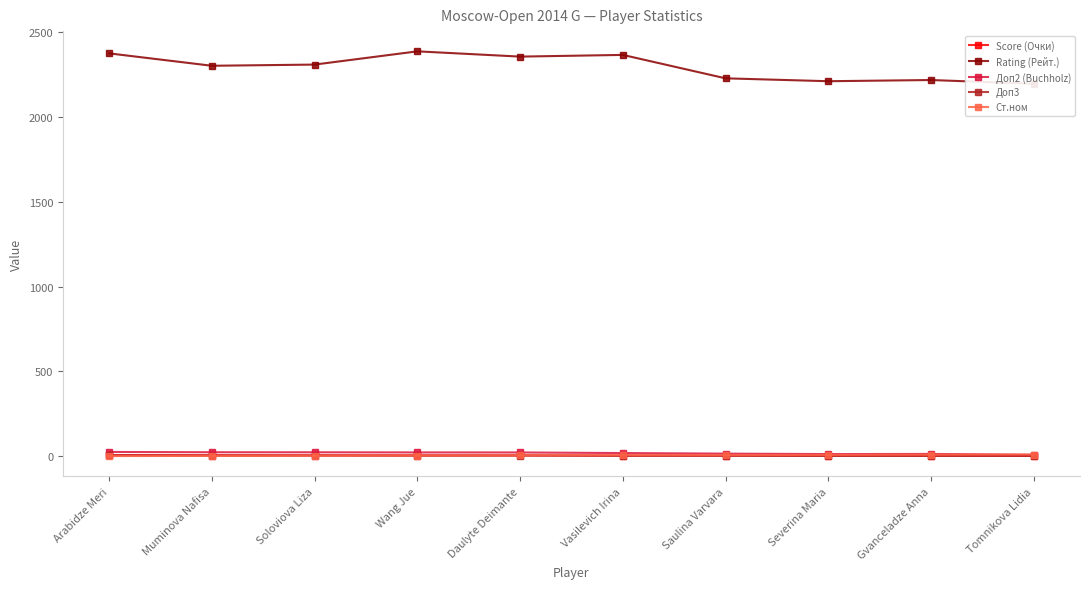

At how many categories does at least one series exceed 2332?

4